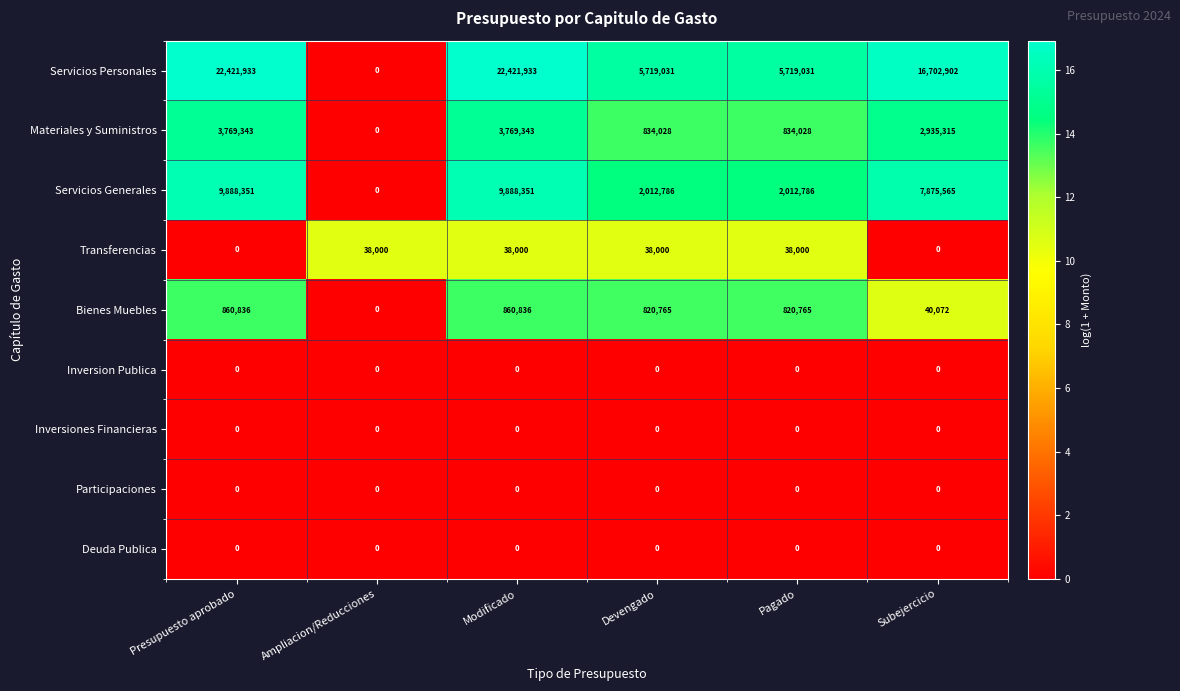

How many values in Materiales y Suministros are above zero?

5